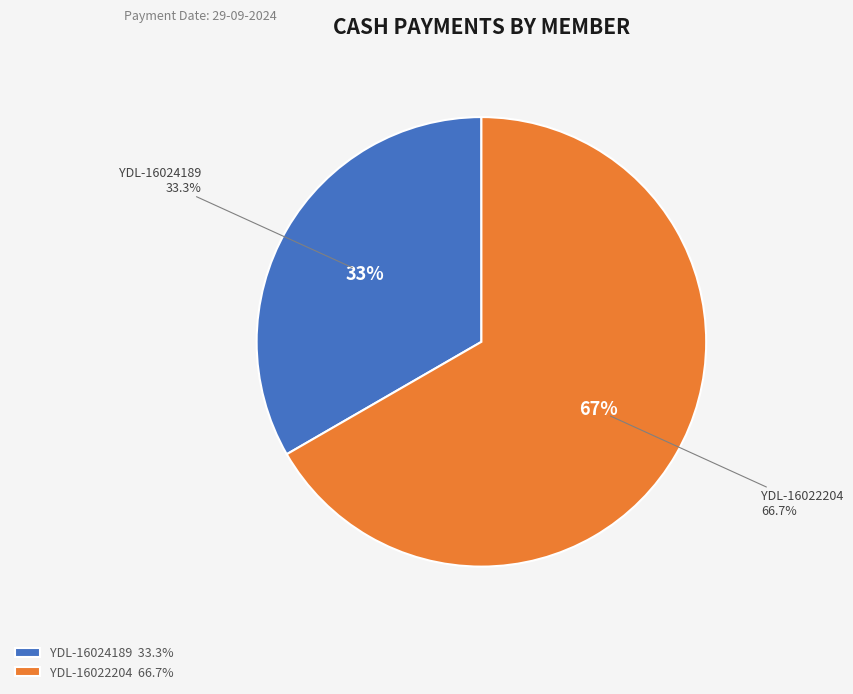

Is there a majority slice in this chart?

Yes